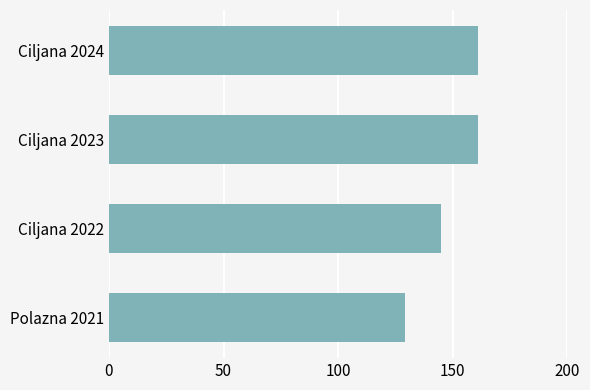

What is the difference between the maximum and minimum values?

32